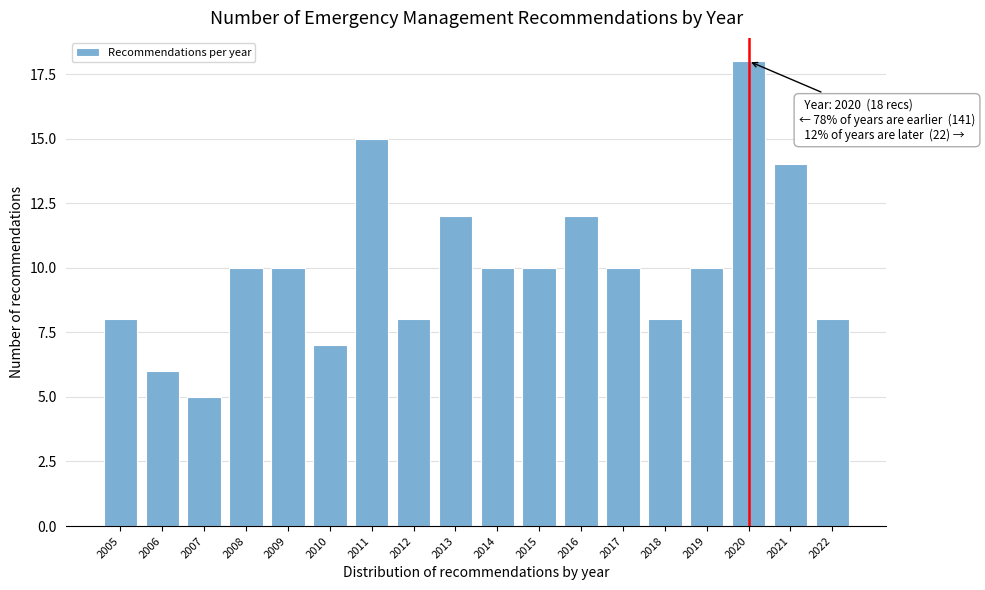

Reading left to right, what are all the values shown in this chart?

8	6	5	10	10	7	15	8	12	10	10	12	10	8	10	18	14	8